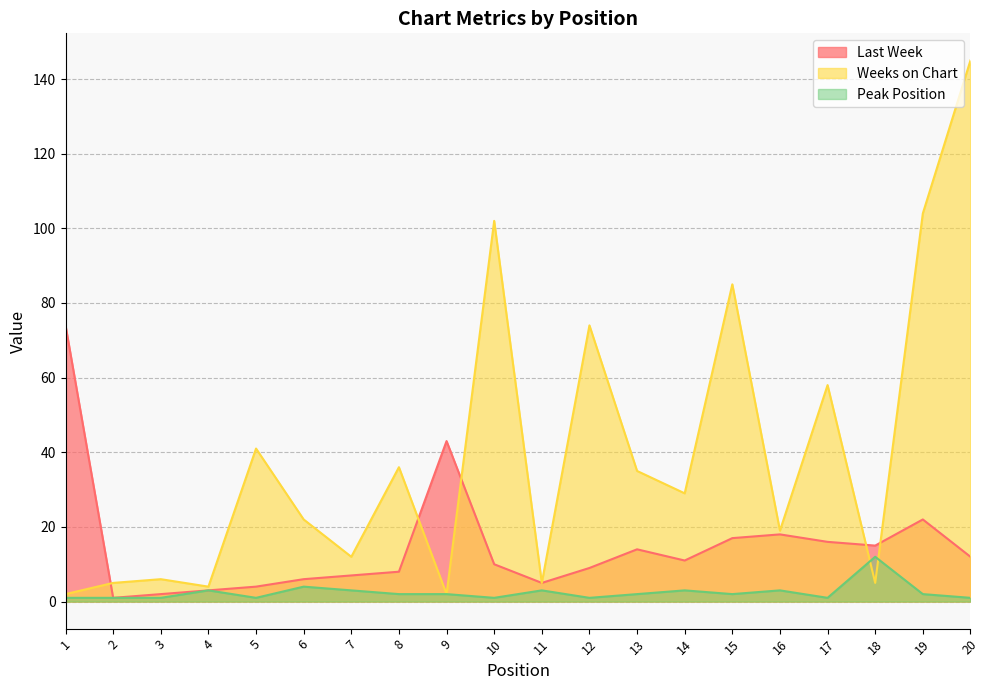

What is the difference between the second highest and second lowest values in the Last Week series?

41